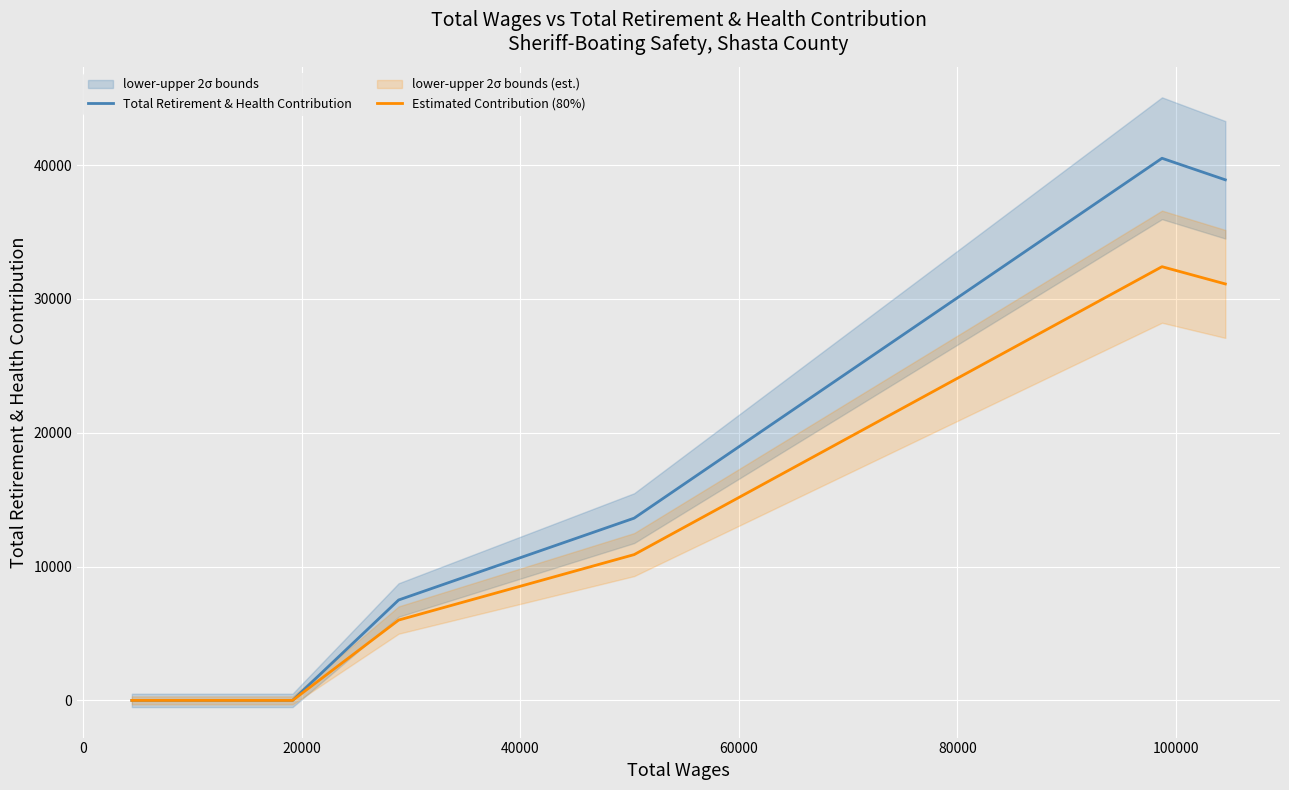

What is the maximum value for Total Retirement & Health Contribution?

40508.0